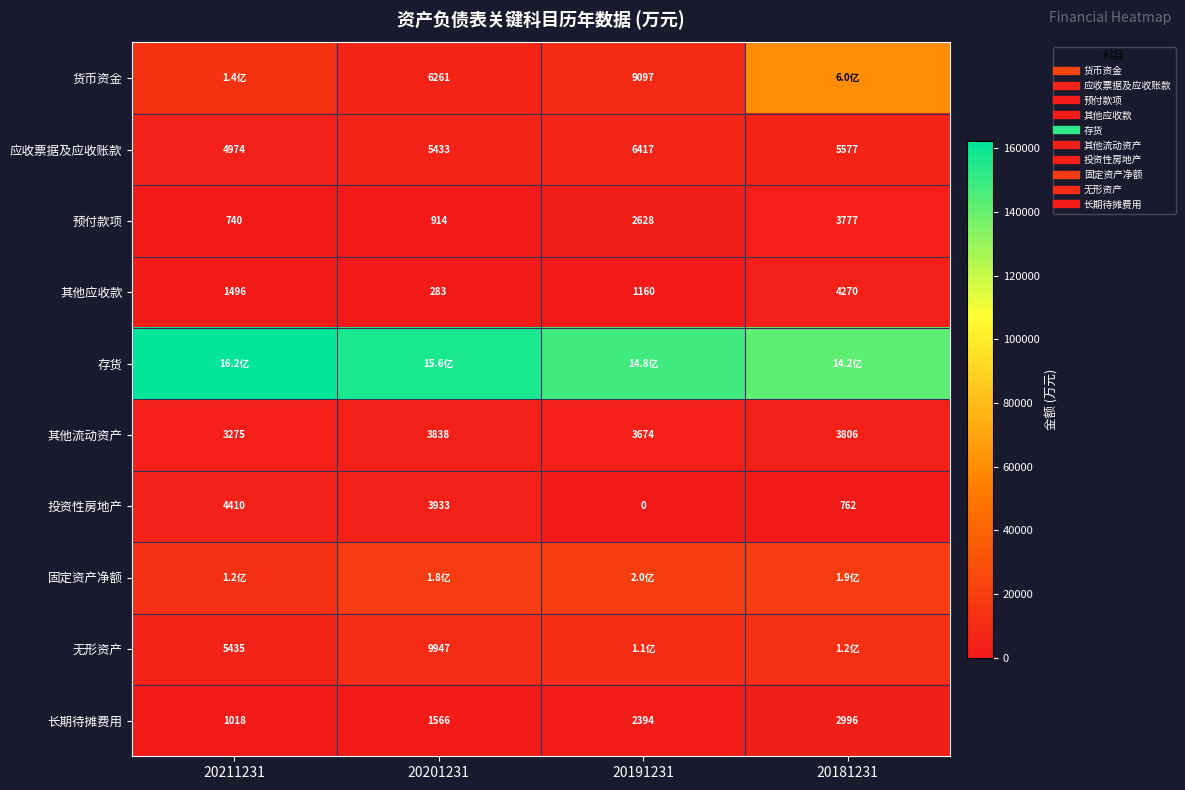

How many data points in 长期待摊费用 are less than 2393?

2